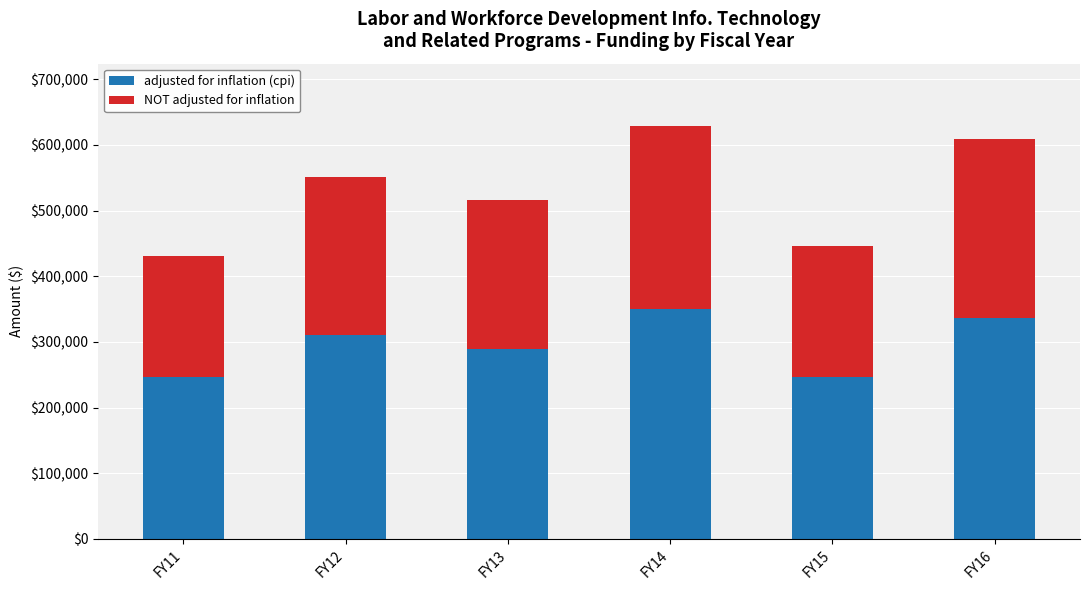

What is the sum of the adjusted for inflation (cpi) values at FY14 and FY15?

596999